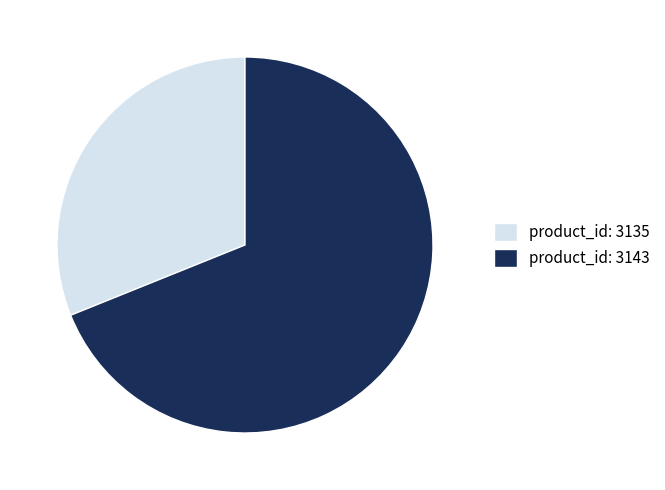

Which category has the smallest portion of the pie?

product_id: 3135